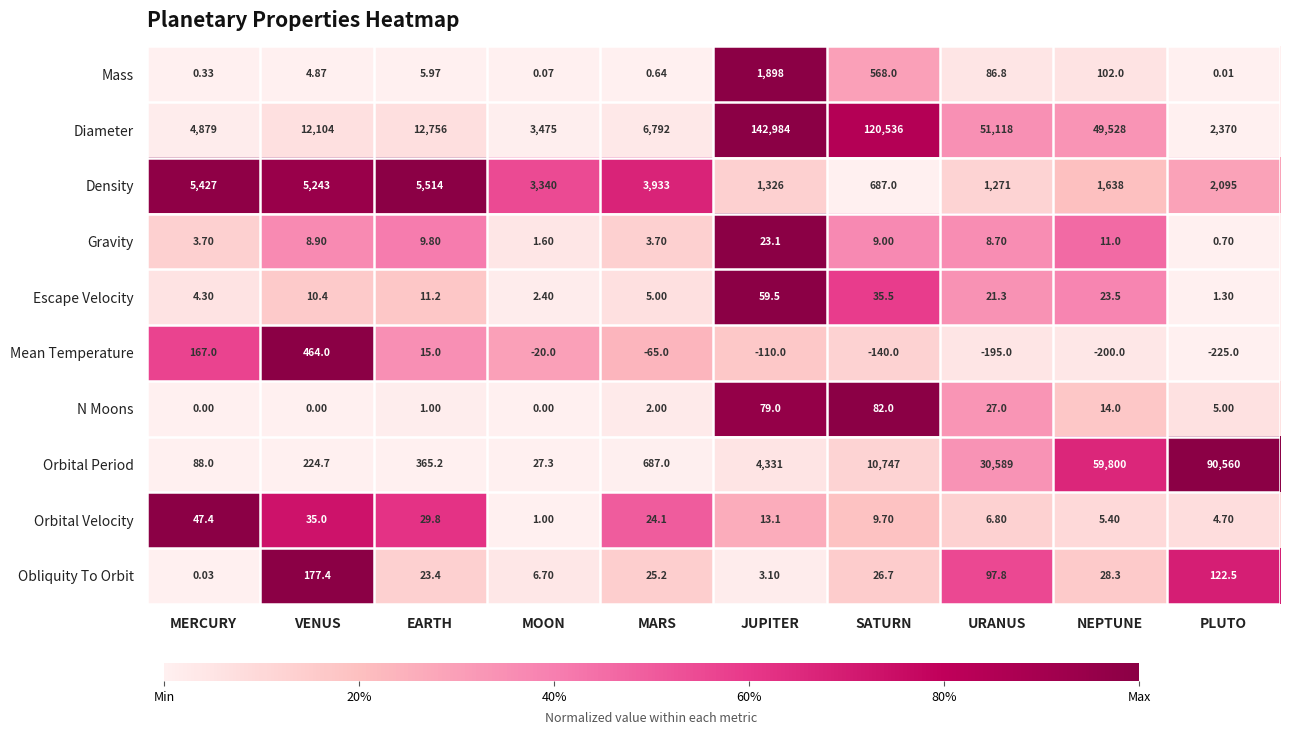

Which series has the largest total across all categories?

Diameter